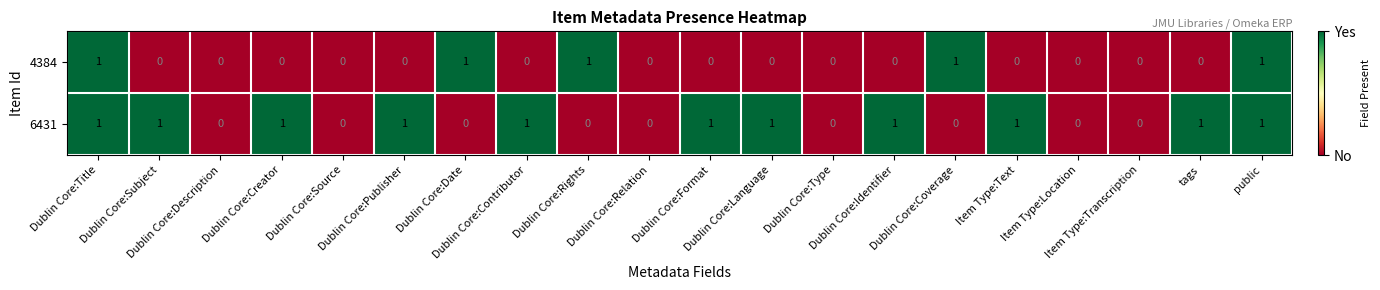

Count the number of categories in the chart.

20